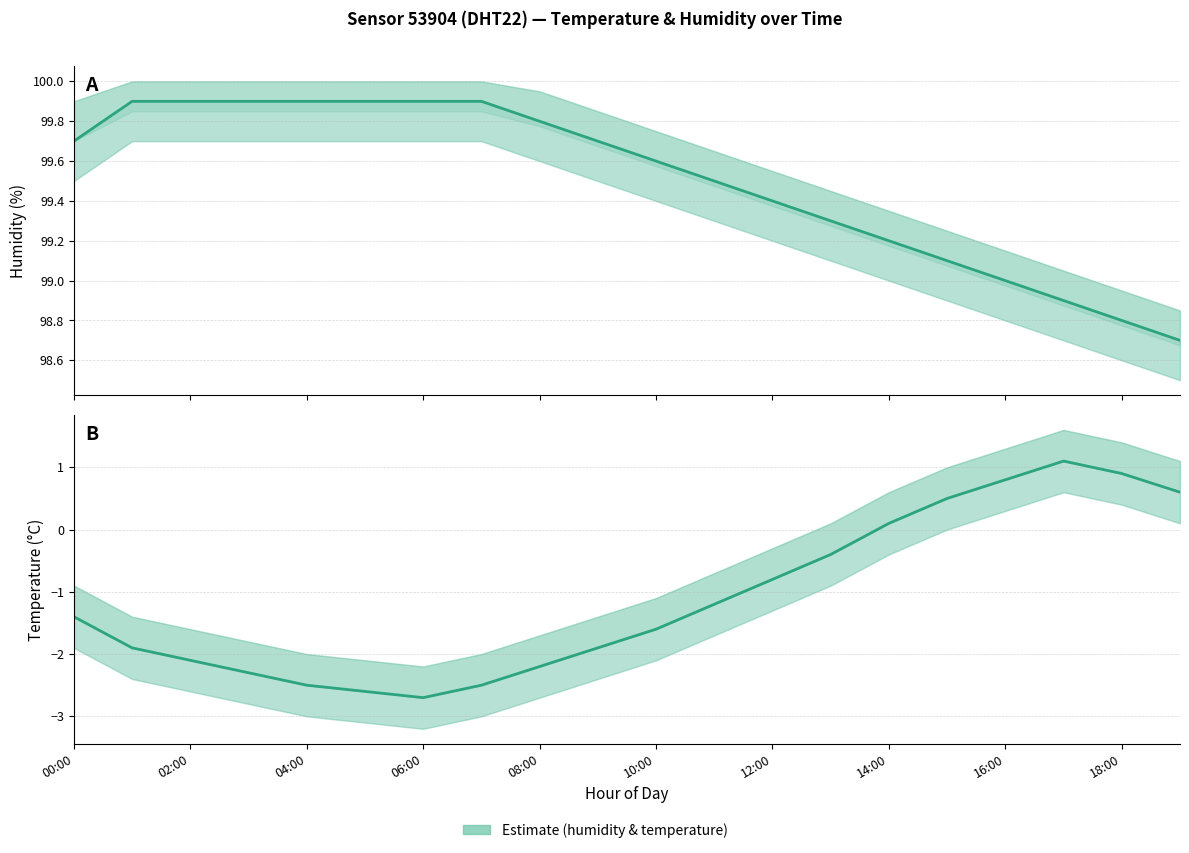

What is the difference between the maximum and minimum values in the Estimate (temperature) series?

3.8